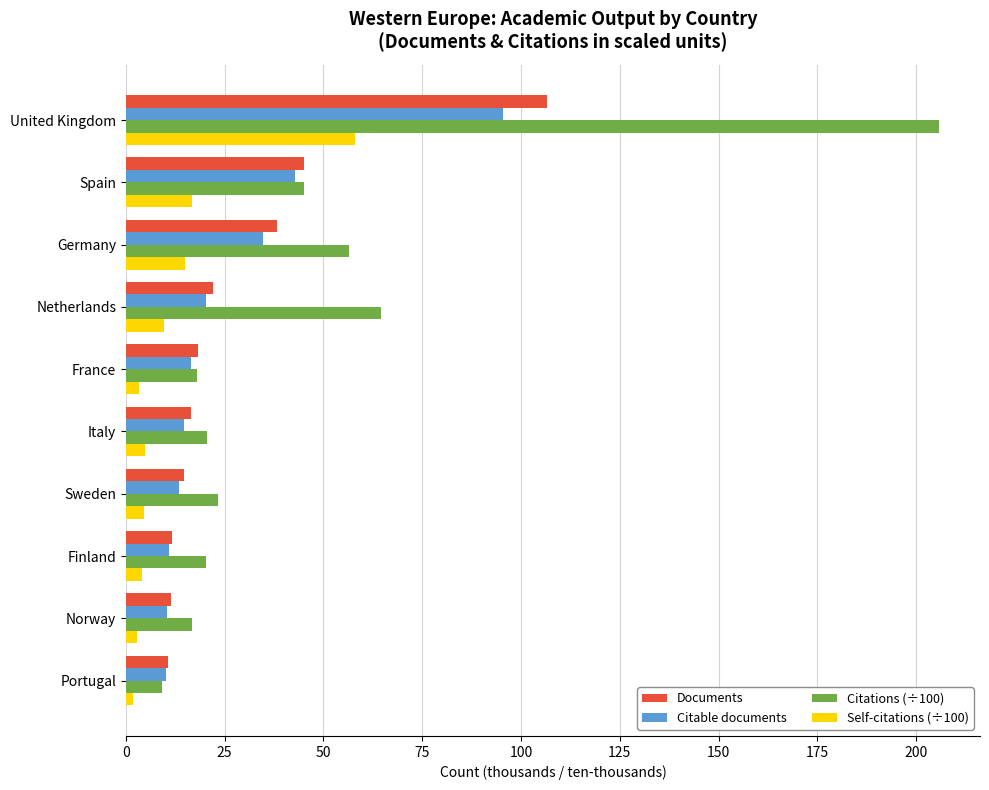

What value does the Documents series have at Italy?

16.6